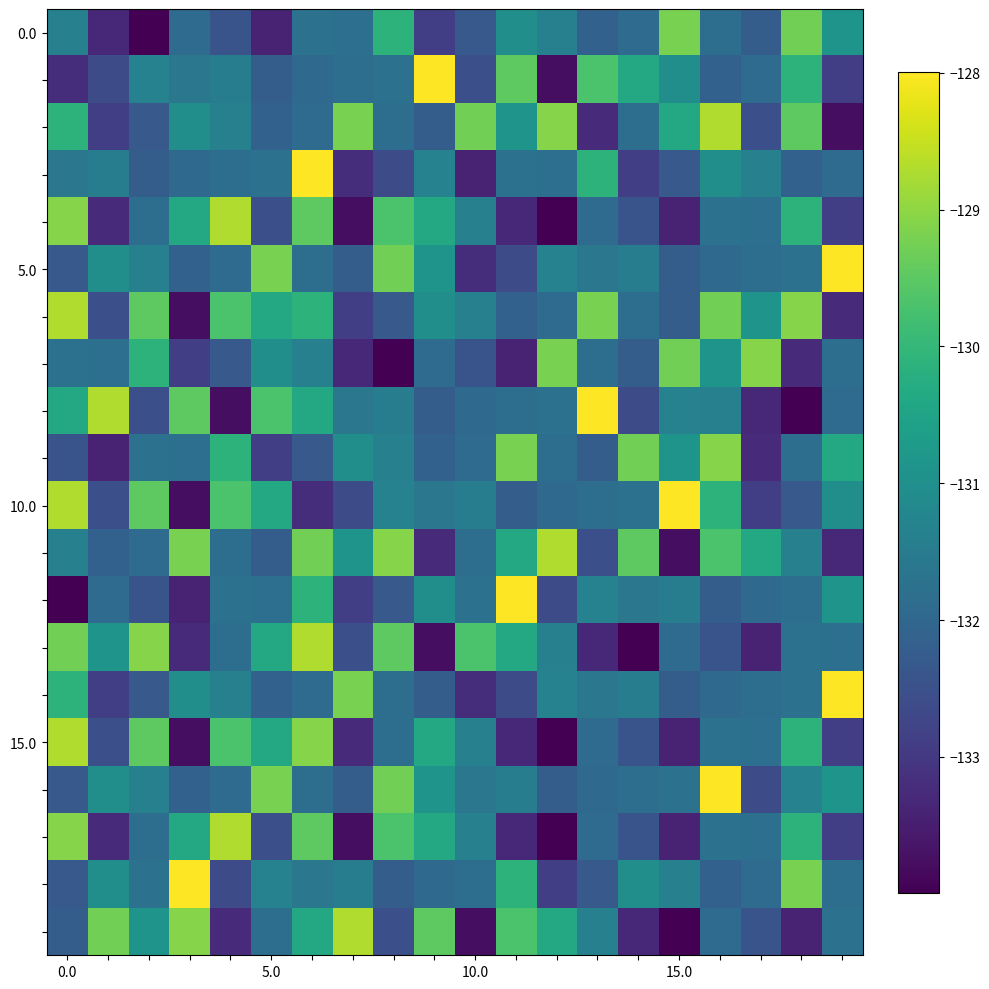

What is the maximum value shown in the chart?

-128.0